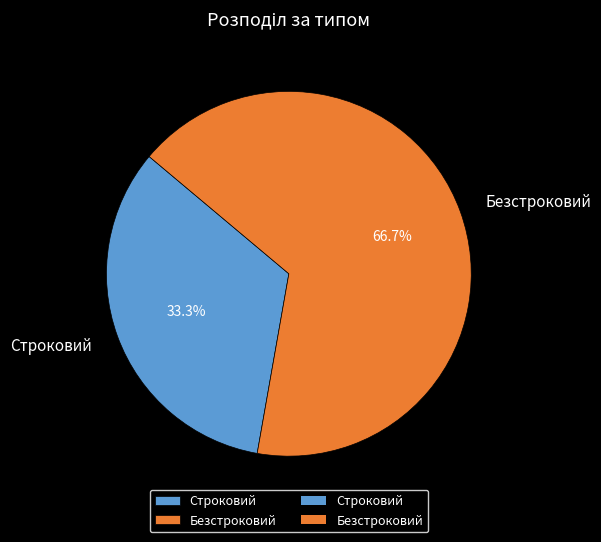

What portion of the pie excludes Строковий?

66.7%